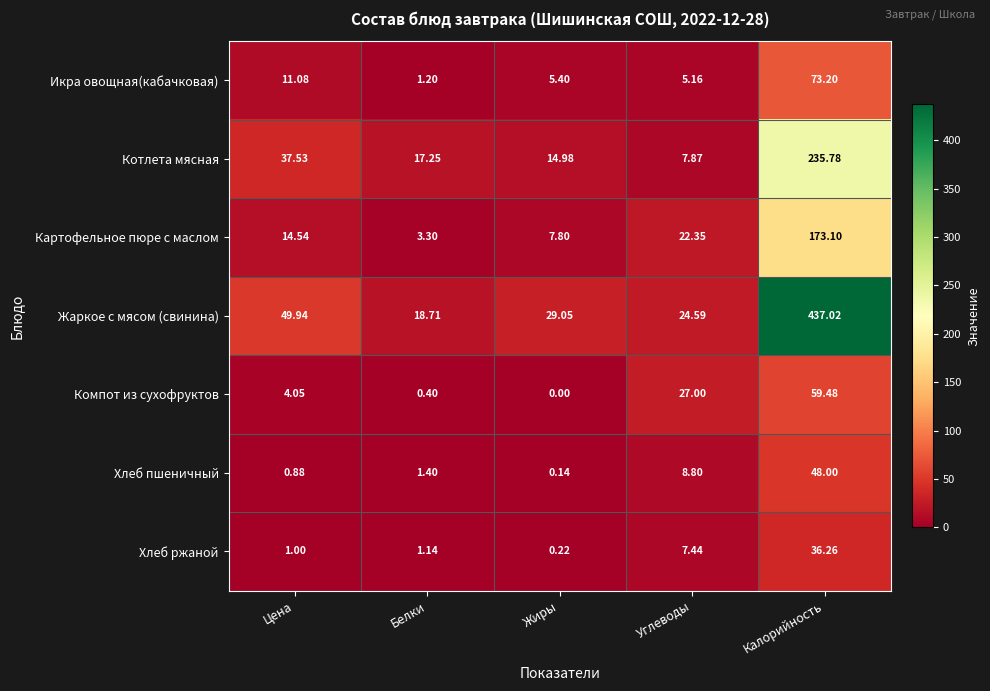

Which series has the widest spread of values?

Жаркое с мясом (свинина)